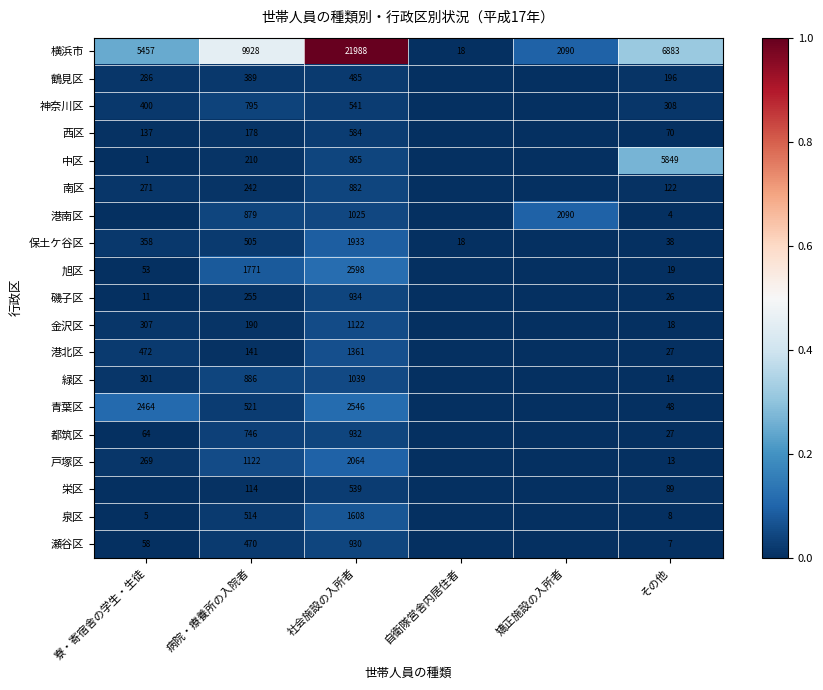

What is the difference between the 南区 values at その他 and 病院・療養所の入院者?

120